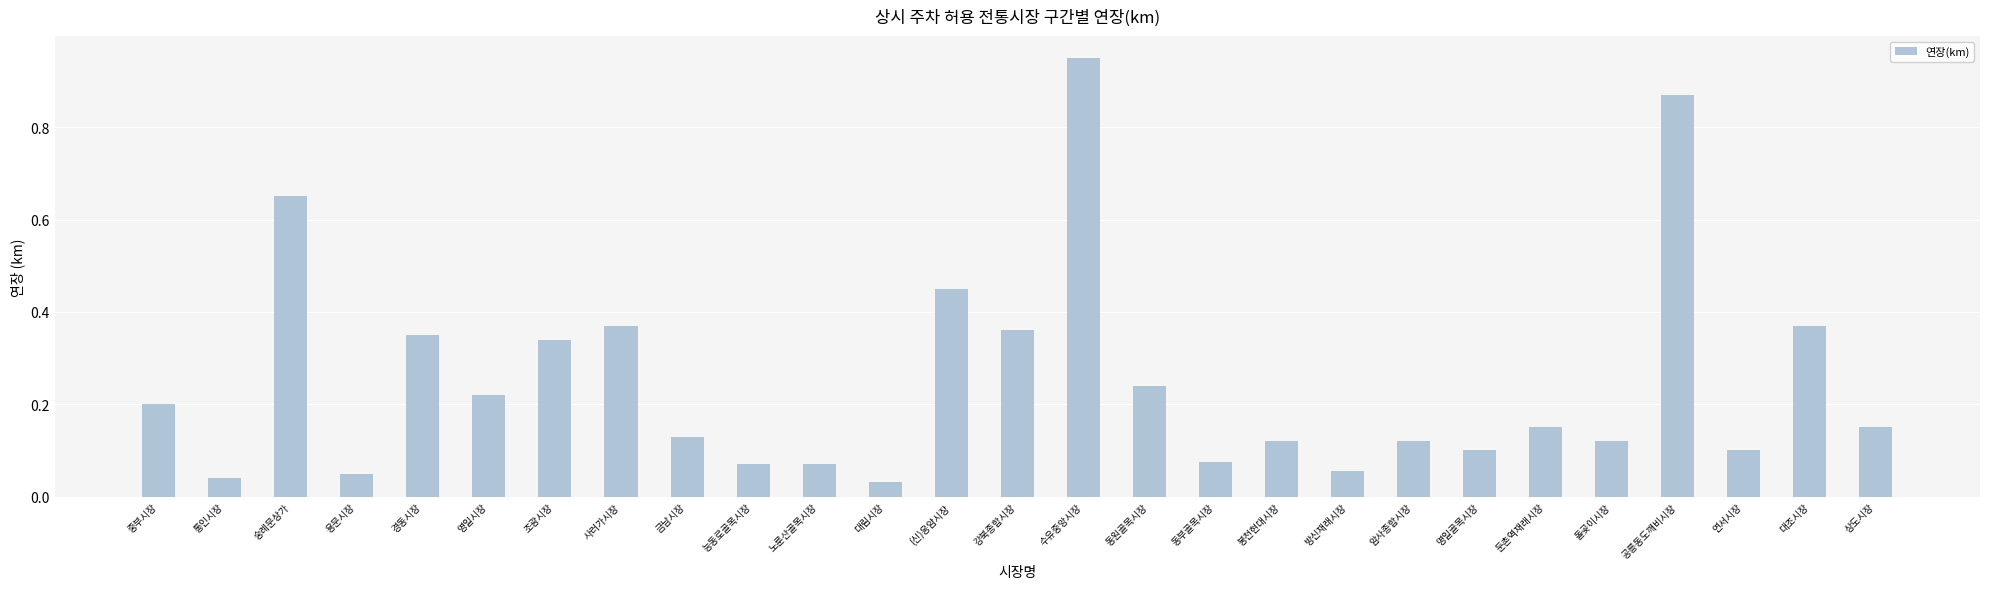

How many bars are there in total?

27